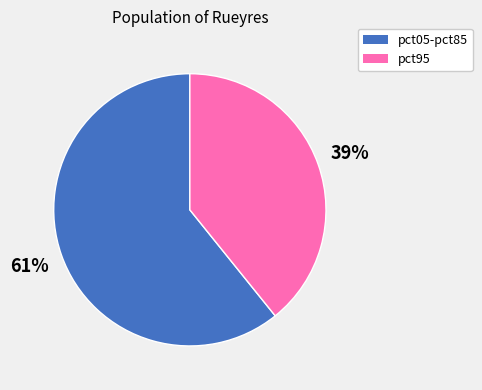

To the nearest percent, what is the average slice percentage?

50%